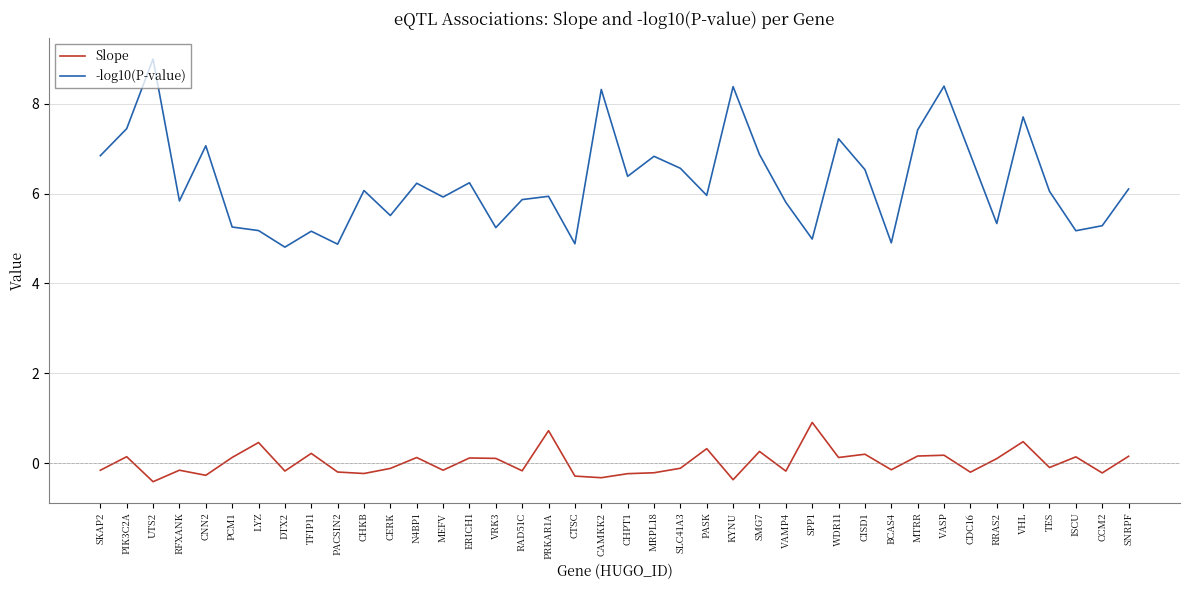

Is it true that -log10(P-value) equals 8.8 at CTSC?

False